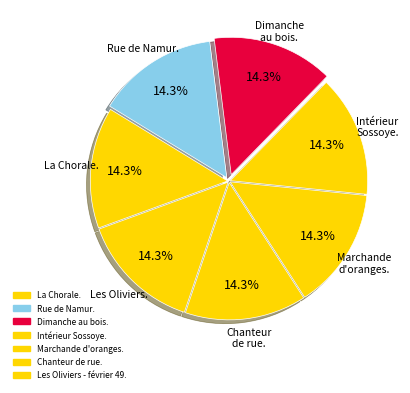

Count the number of slices in the pie.

7